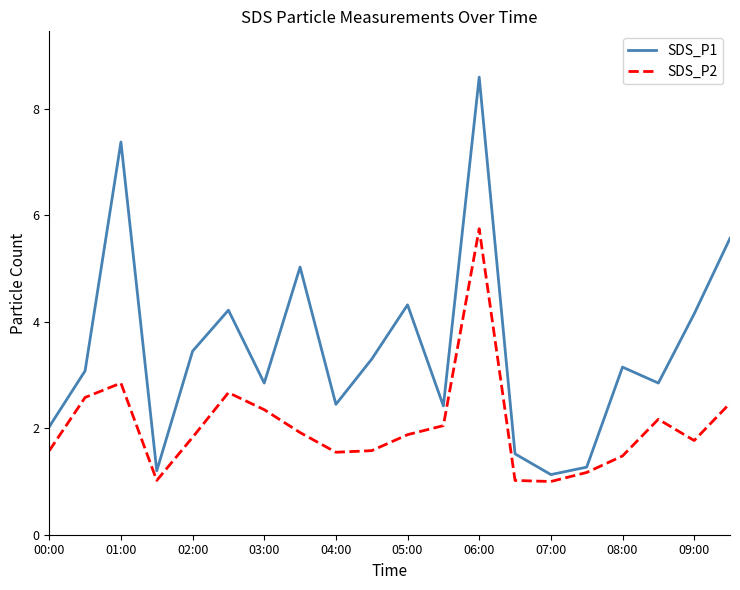

What is the minimum value shown in the chart?

1.0